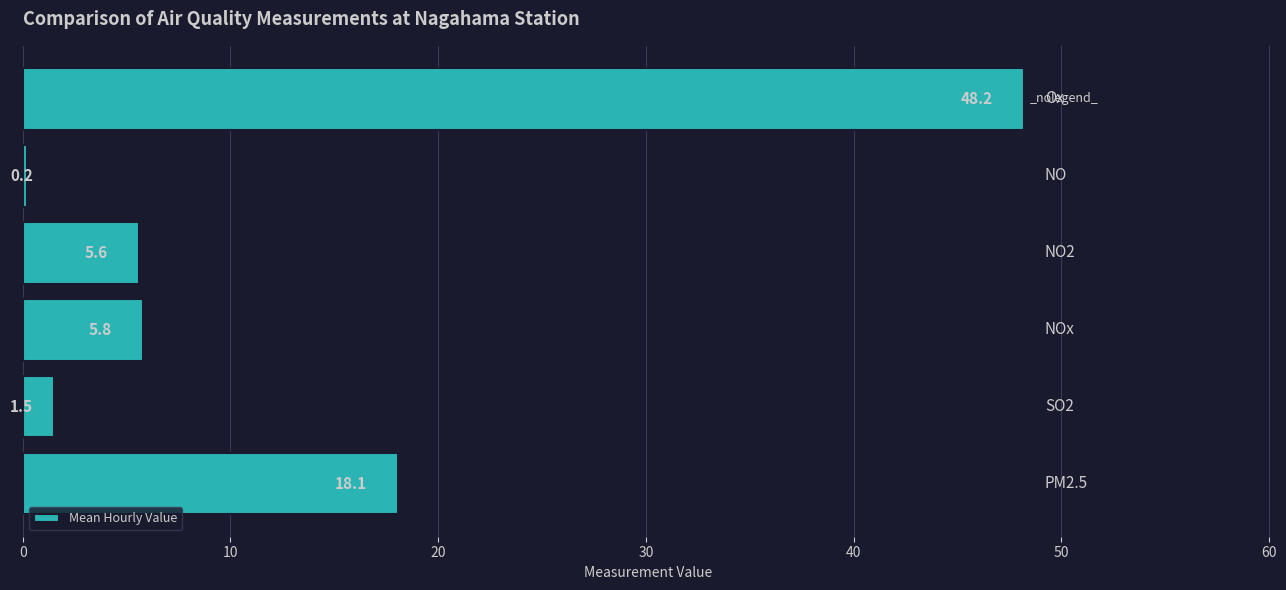

What is the difference between the maximum and minimum values?

48.0